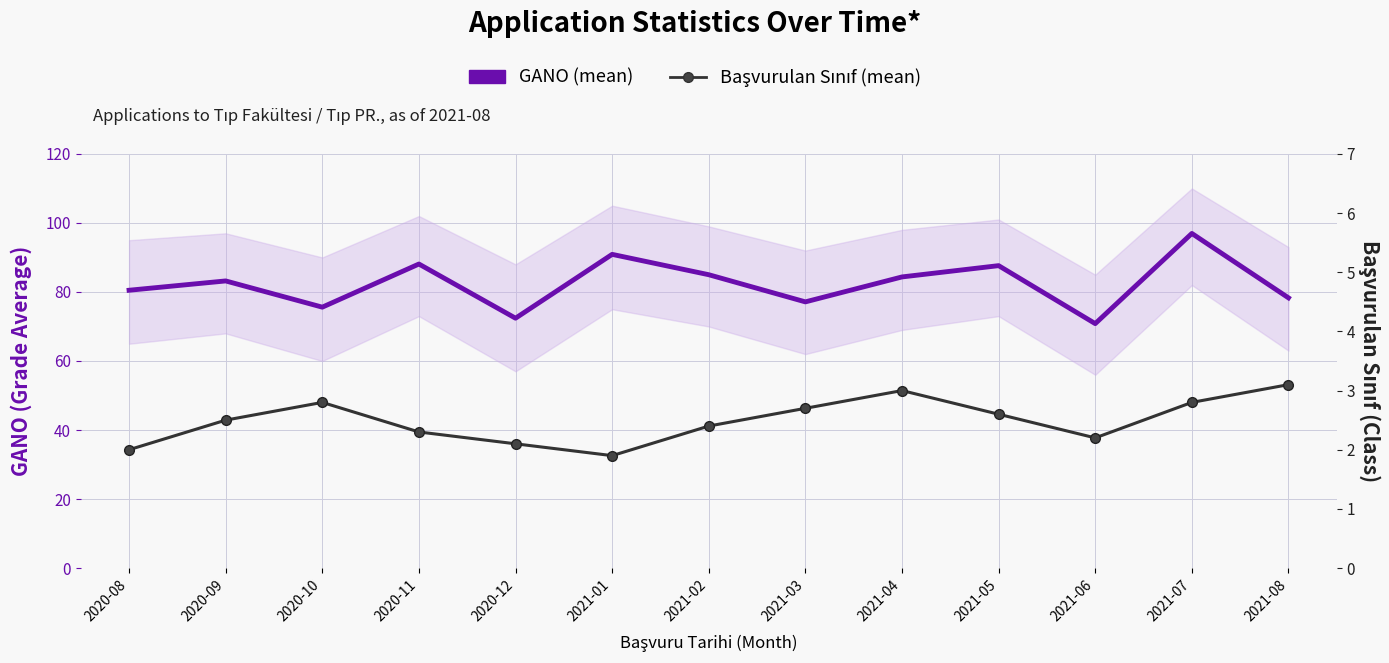

True or false: GANO (mean) and Başvurulan Sınıf (mean) intersect in this chart.

False